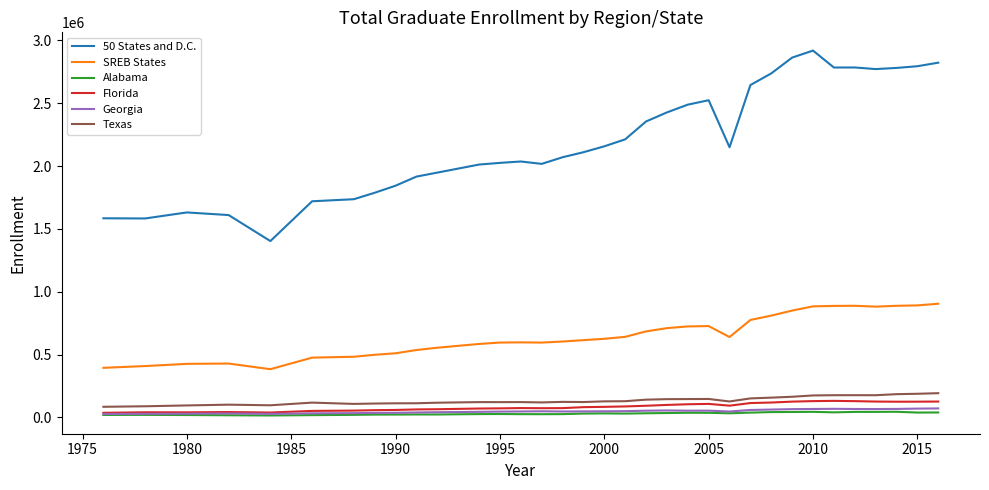

True or false: Florida and 50 States and D.C. intersect in this chart.

False